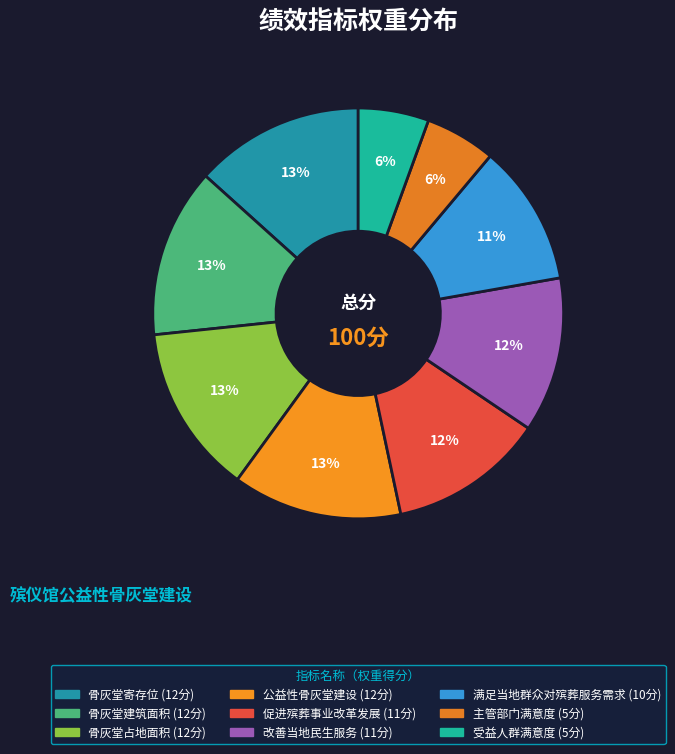

Does 主管部门满意度 represent more than half of the total?

No